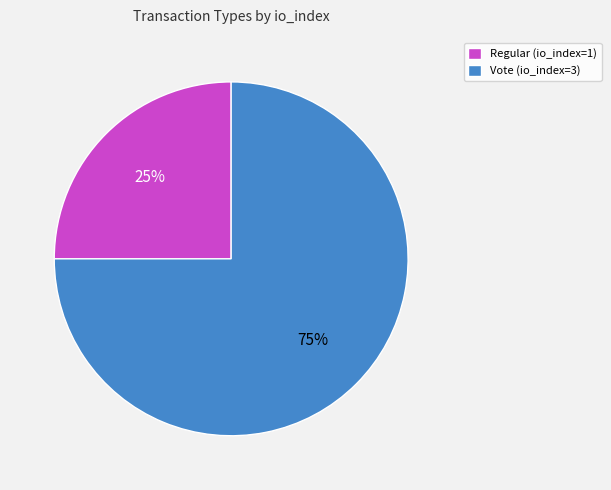

Rank the categories by value from highest to lowest.

Vote (io_index=3), Regular (io_index=1)